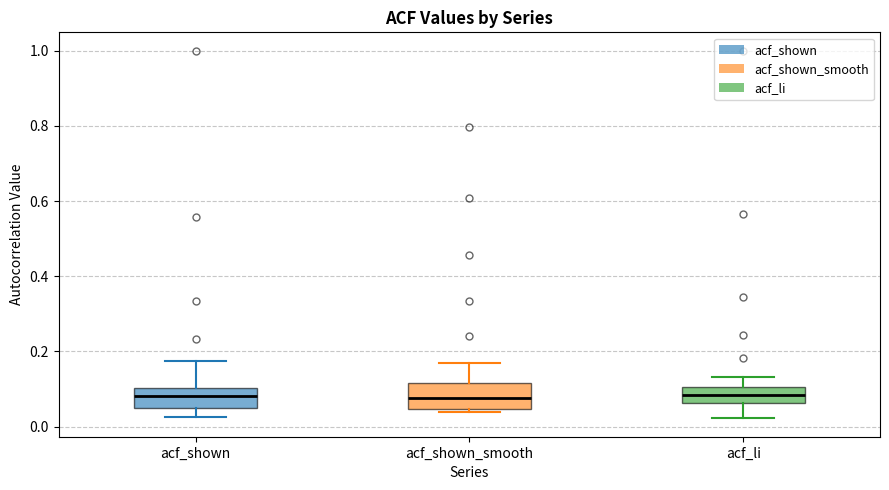

Reading left to right, transcribe this box plot: for each box, give where its median line is, the range the box spans, and where its two whiskers end, as read against the y-axis. The values are not printed on the chart, so give them approximately, as read against the axis.

acf_shown: median 0.08, box 0.04 to 0.10, whiskers 0.02 to 0.18
acf_shown_smooth: median 0.08, box 0.04 to 0.12, whiskers 0.04 (just below the box's lower edge) to 0.16
acf_li: median 0.08, box 0.06 to 0.10, whiskers 0.02 to 0.14